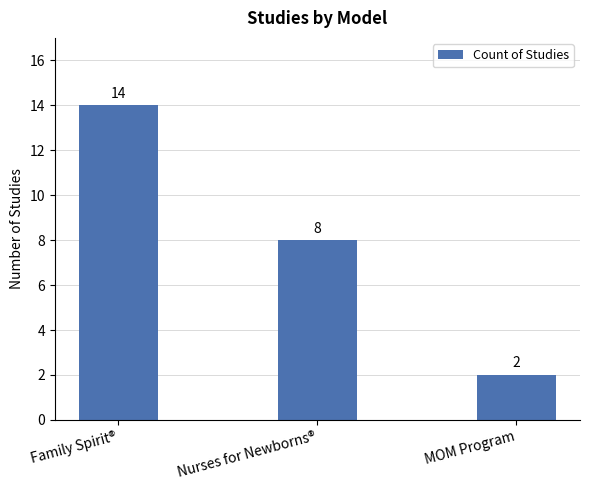

What is the approximate value at Family Spirit®, to the nearest 10?

10